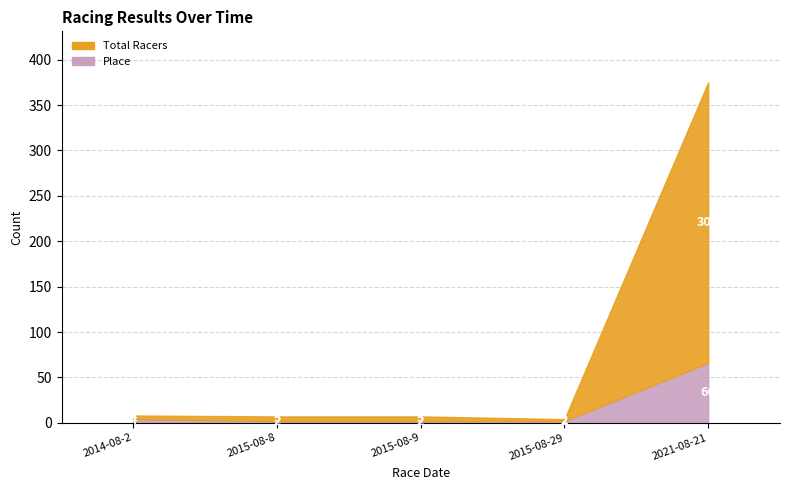

Reading right to left, extract all data points from this chart.

Total Racers: 2021-08-21=309	2015-08-29=2	2015-08-9=5	2015-08-8=5	2014-08-2=4
Place: 2021-08-21=66	2015-08-29=2	2015-08-9=2	2015-08-8=2	2014-08-2=4